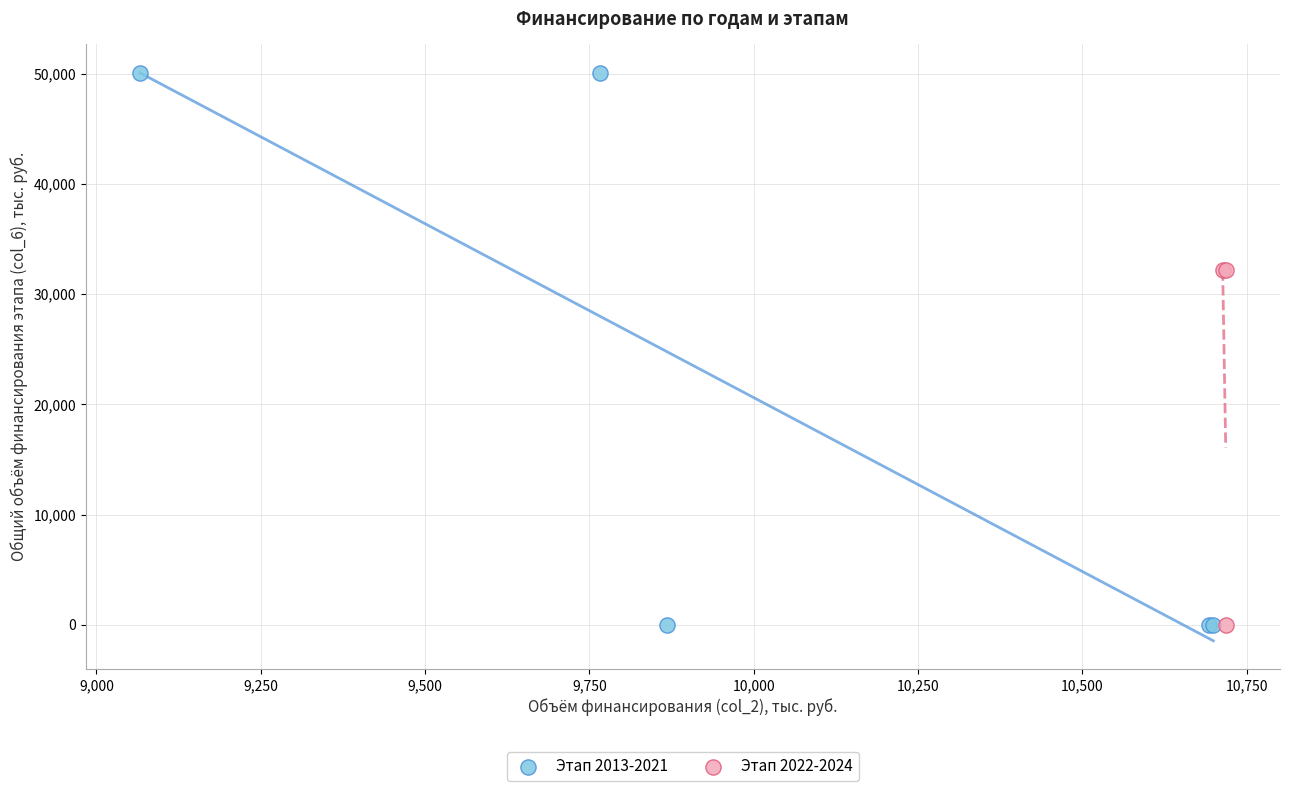

Which series contains the highest Y value?

Этап 2013-2021